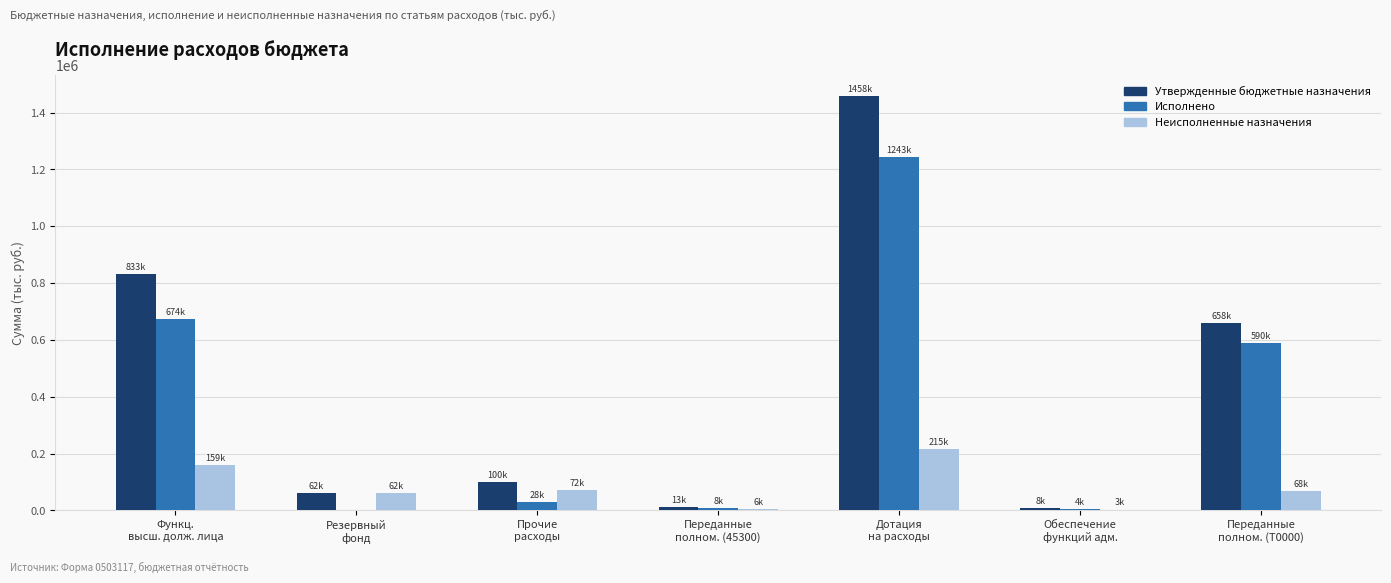

Which series has the largest range (max minus min)?

Утвержденные бюджетные назначения